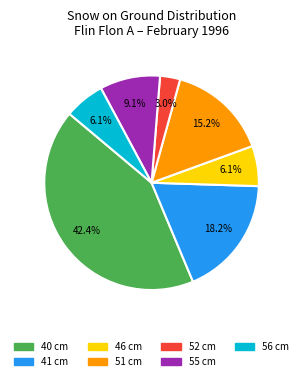

Is there a majority slice in this chart?

No